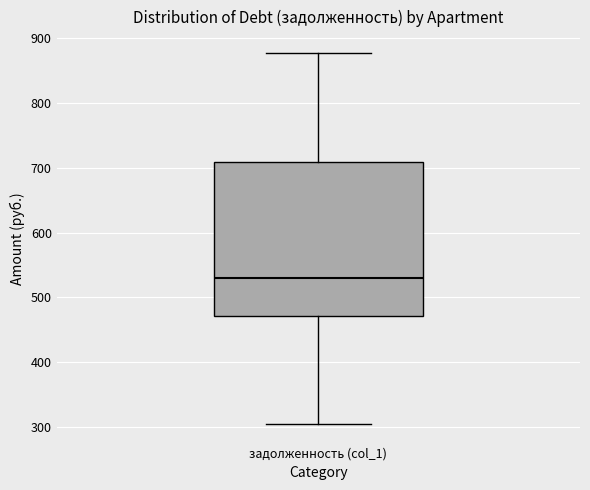

Transcribe this box plot: give where the median line is, the range the box spans, and where the two whiskers end, as read against the y-axis. The values are not printed on the chart, so give them approximately, as read against the axis.

median 530, box 470 to 710, whiskers 300 to 880